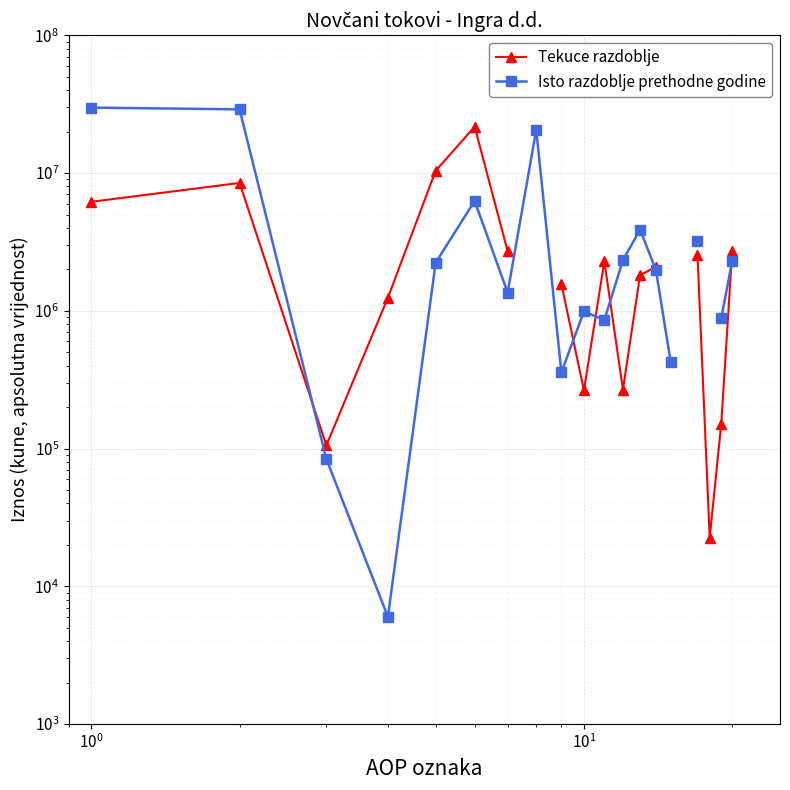

At how many categories does at least one series exceed 3540678?

6